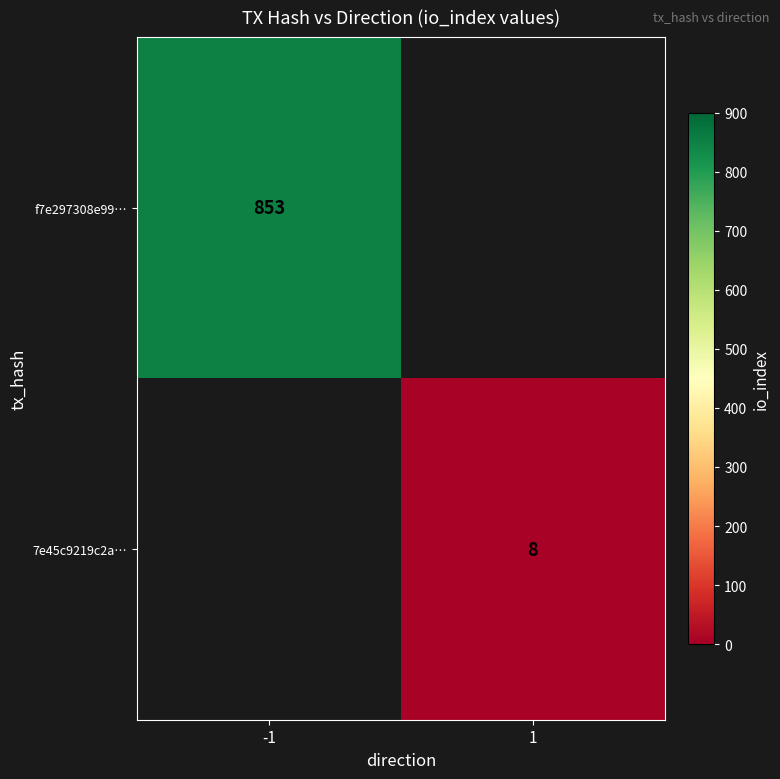

The 7e45c9219c2a… series shows 3 at 1. True or false?

False